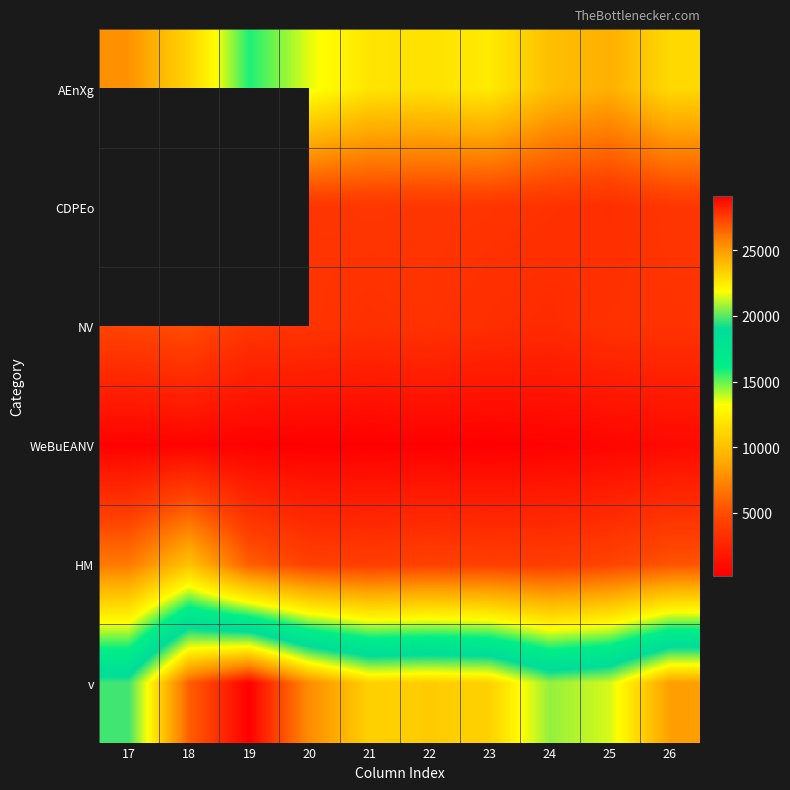

What value does the CDPEo series have at 24?

3429.0